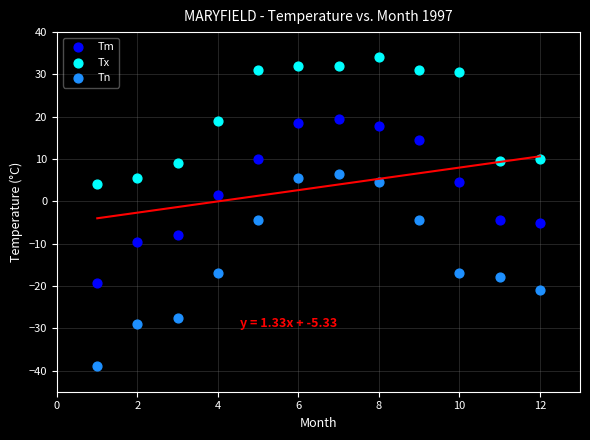

Across all data points, what is the range of Y values (max minus min)?

73.0